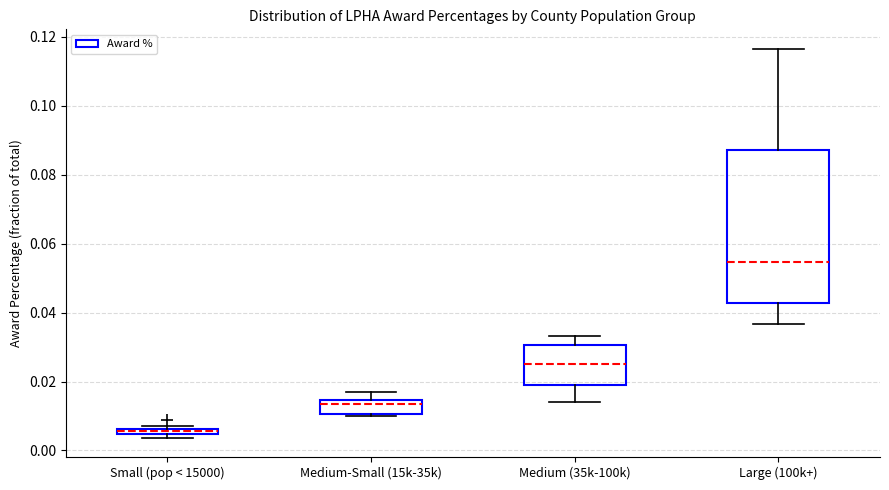

Which box's median line is the highest?

Large (100k+)